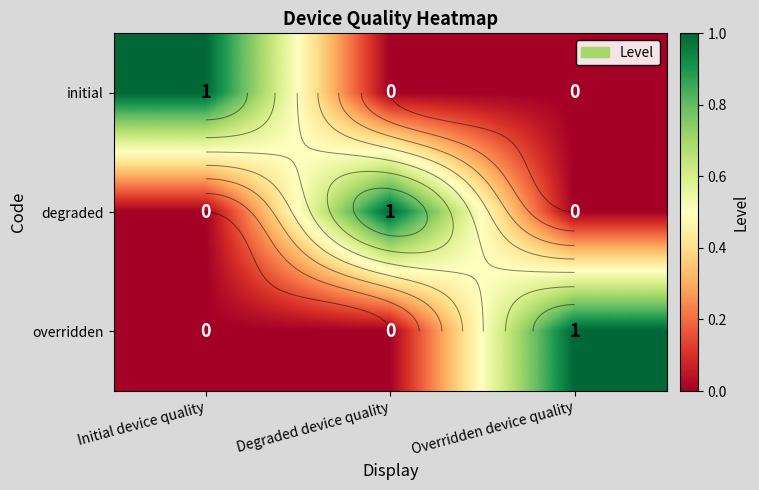

At which category is the sum across all series the highest?

Initial device quality